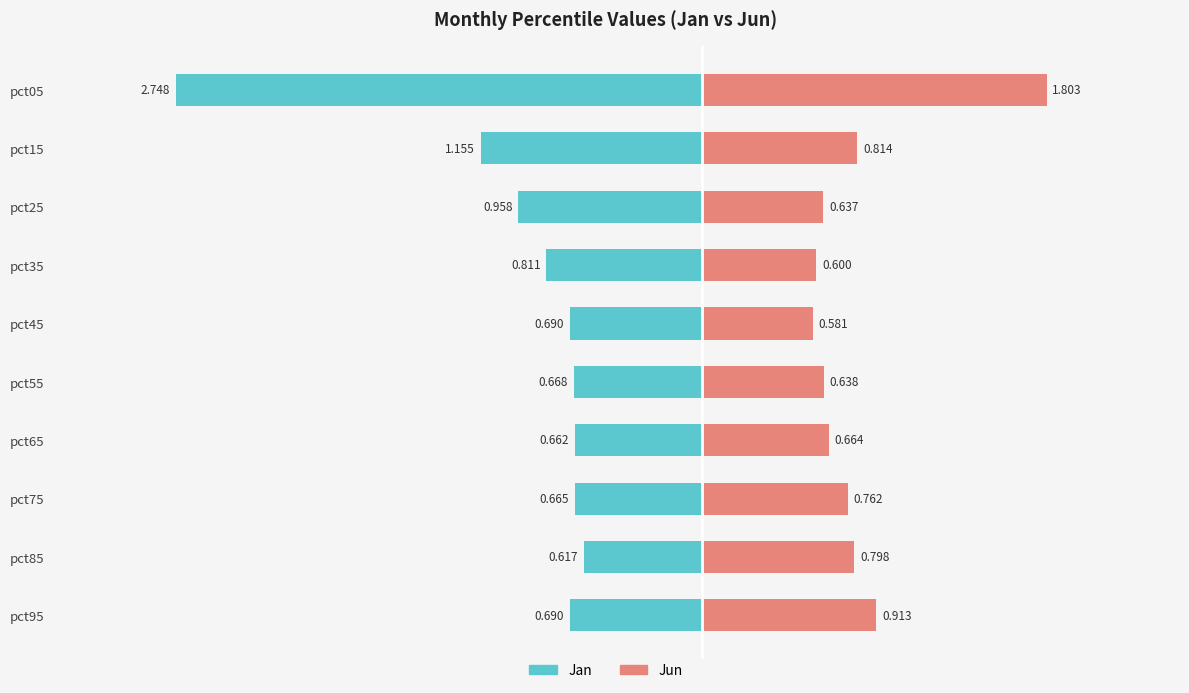

What is the difference between the maximum and second lowest values in the Jun series?

1.2